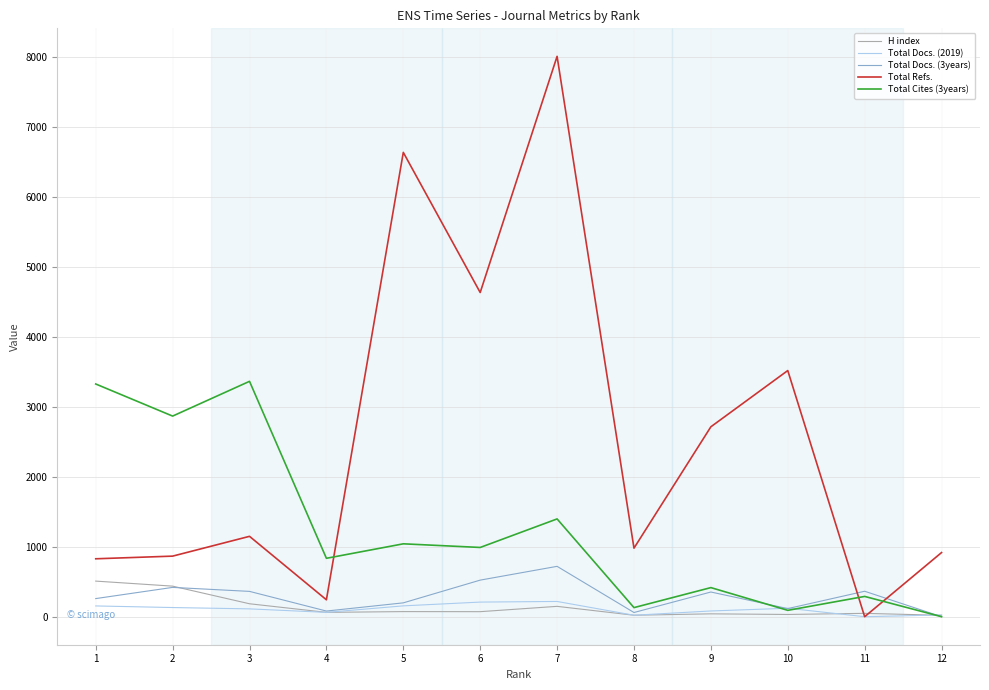

What is the difference between the H index values at 1 and 5?

436